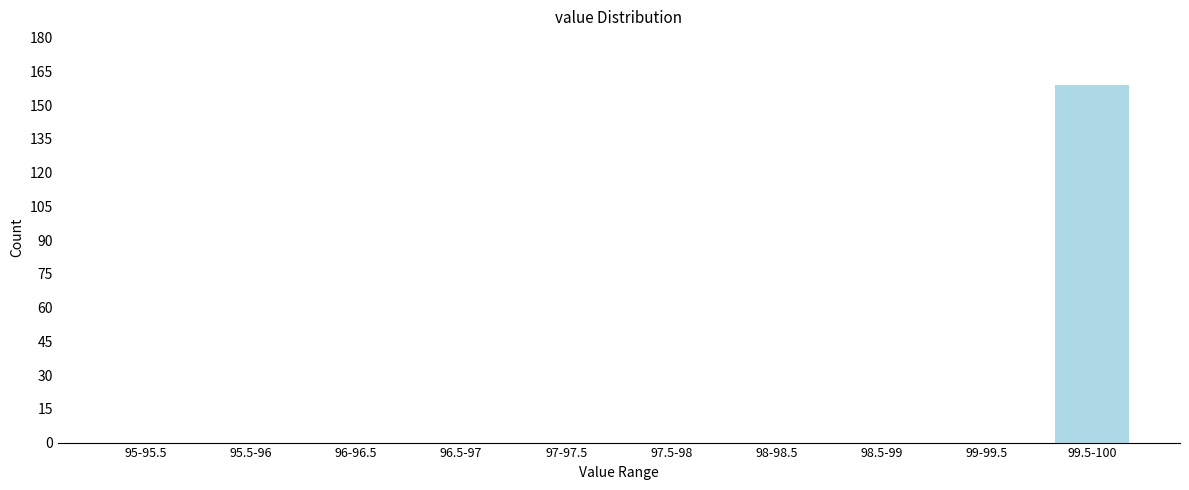

Reading right to left, what are all the values shown in this chart?

99.5-100=159	99-99.5=0	98.5-99=0	98-98.5=0	97.5-98=0	97-97.5=0	96.5-97=0	96-96.5=0	95.5-96=0	95-95.5=0